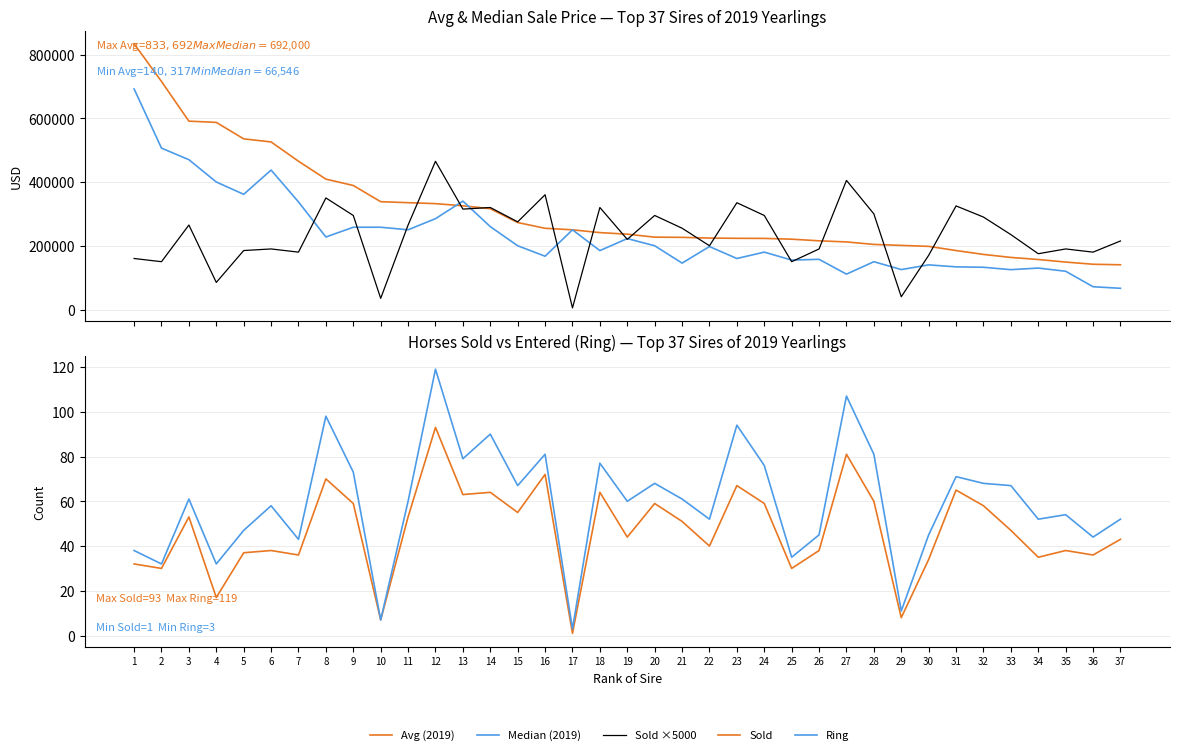

True or false: Ring and Sold ×5000 intersect in this chart.

False